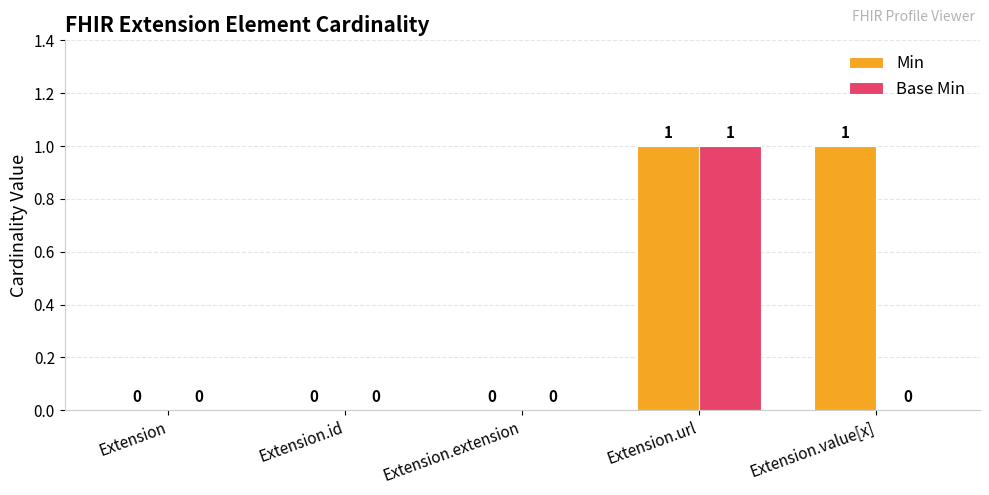

The value of Min at Extension.id is 0. True or false?

True